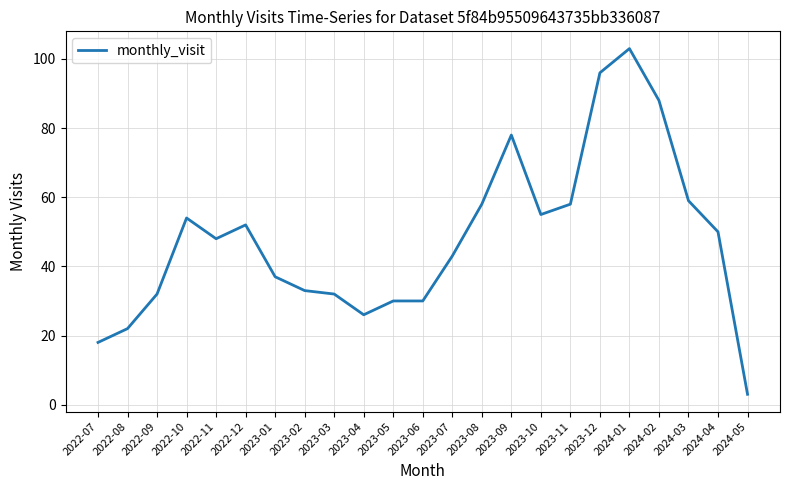

What is the difference between the maximum and minimum values?

100